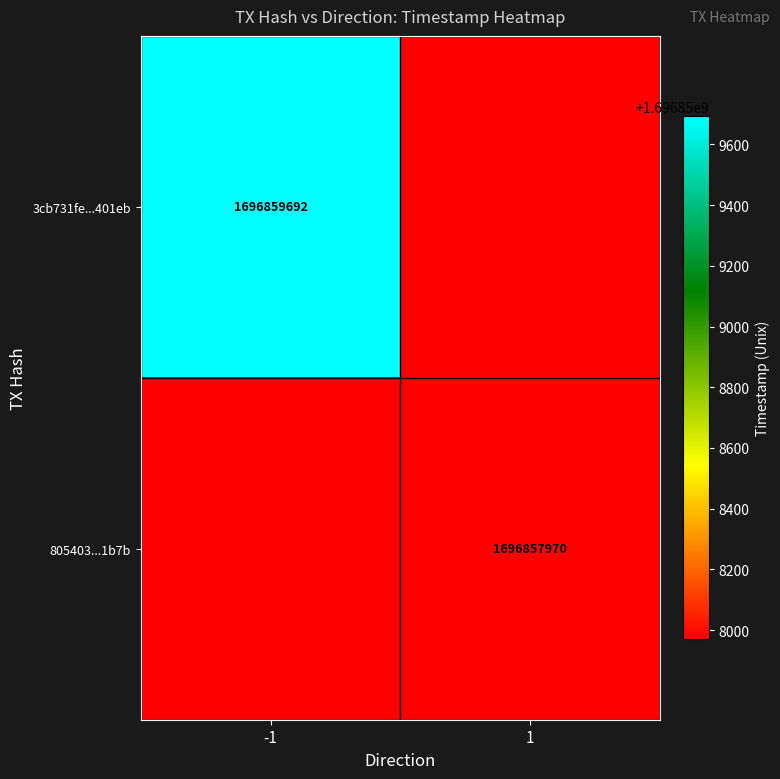

How many distinct data groups are displayed?

2